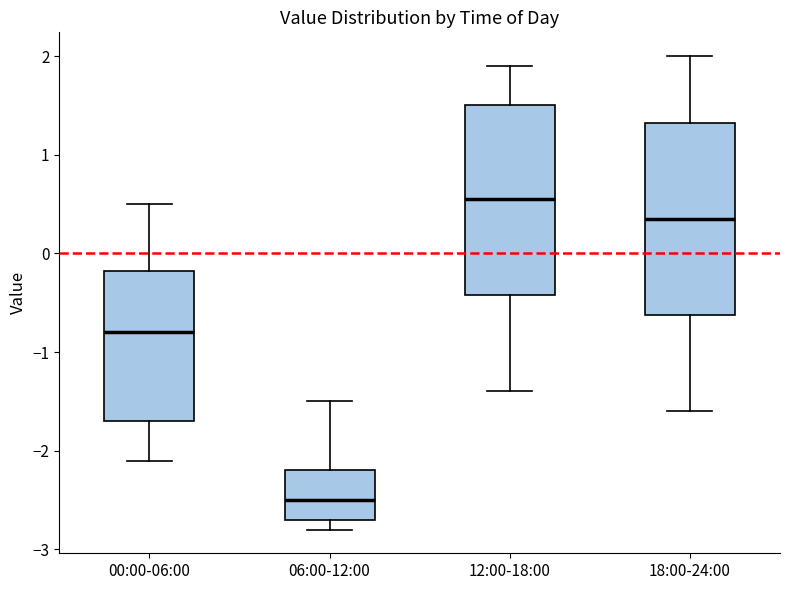

Reading left to right, transcribe this box plot: for each box, give where its median line is, the range the box spans, and where its two whiskers end, as read against the y-axis. The values are not printed on the chart, so give them approximately, as read against the axis.

00:00-06:00: median -0.8, box -1.7 to -0.2, whiskers -2.1 to 0.5
06:00-12:00: median -2.5, box -2.7 to -2.2, whiskers -2.8 to -1.5
12:00-18:00: median 0.6, box -0.4 to 1.5, whiskers -1.4 to 1.9
18:00-24:00: median 0.4, box -0.6 to 1.3, whiskers -1.6 to 2.0